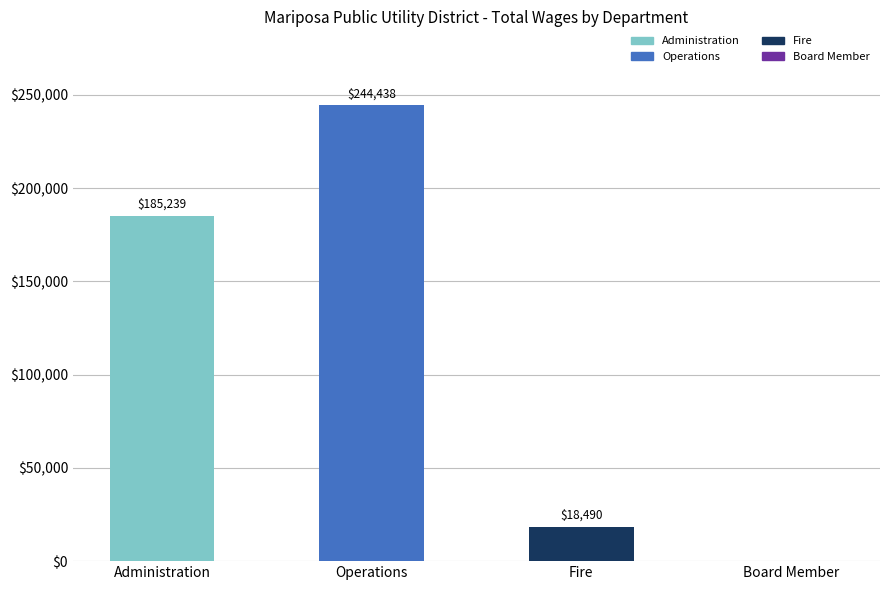

How many positive values are there?

3